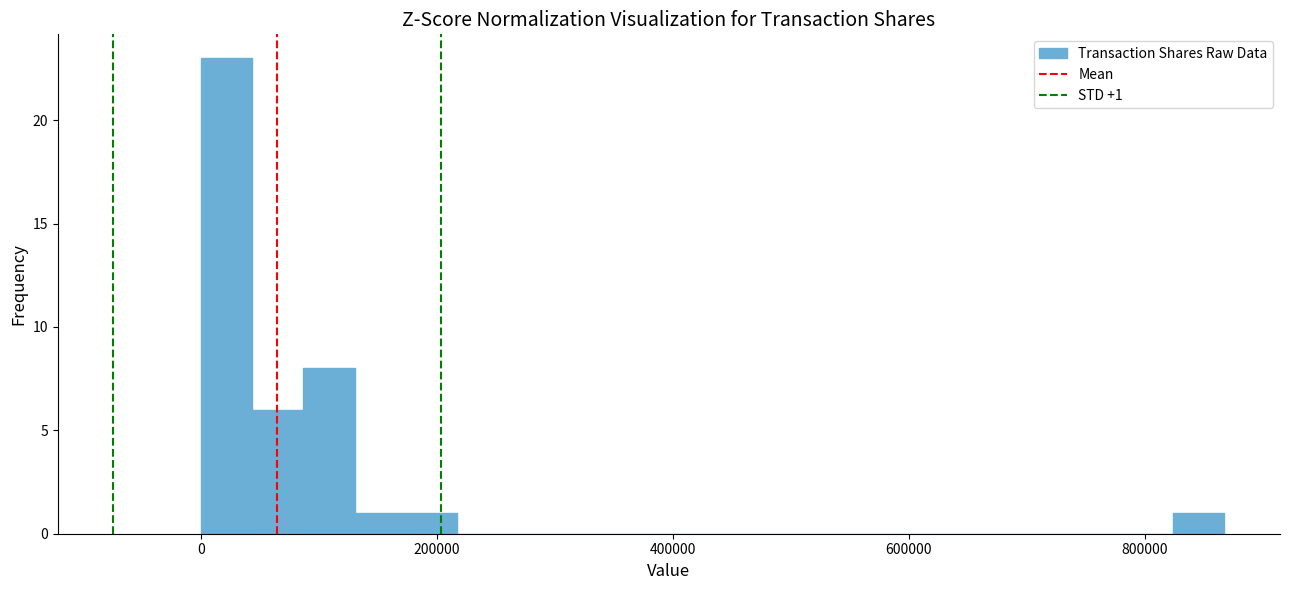

Around what value on the x-axis is the tallest bar? Give the approximate position of its centre, as read against the axis.

20000